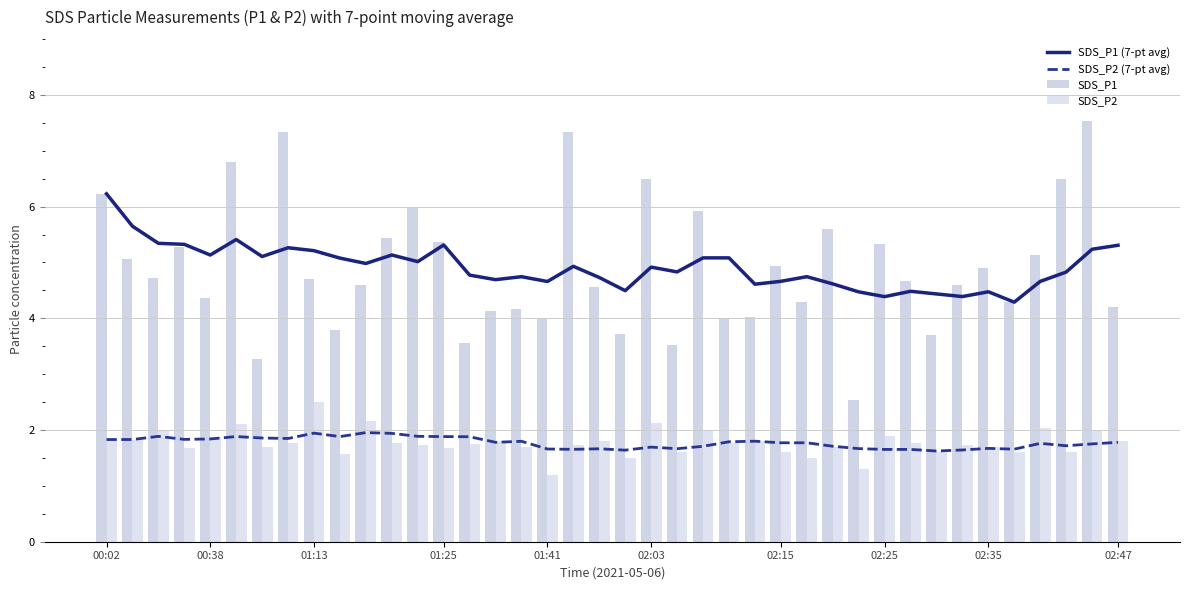

Is the value of SDS_P2 at 25 greater than the value of SDS_P1 at 02:25?

No